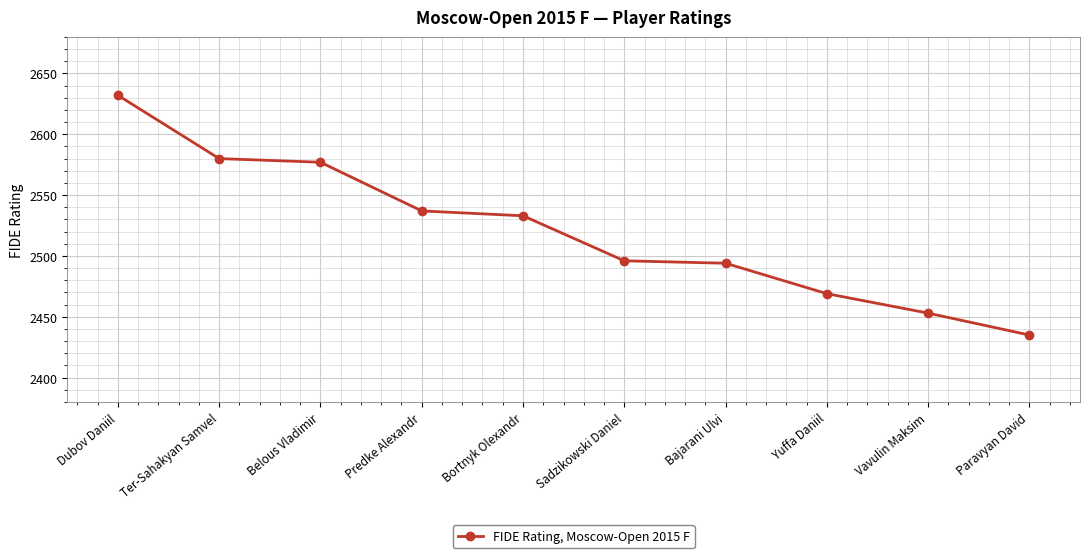

What is the value of the 2nd point from the left?

2580